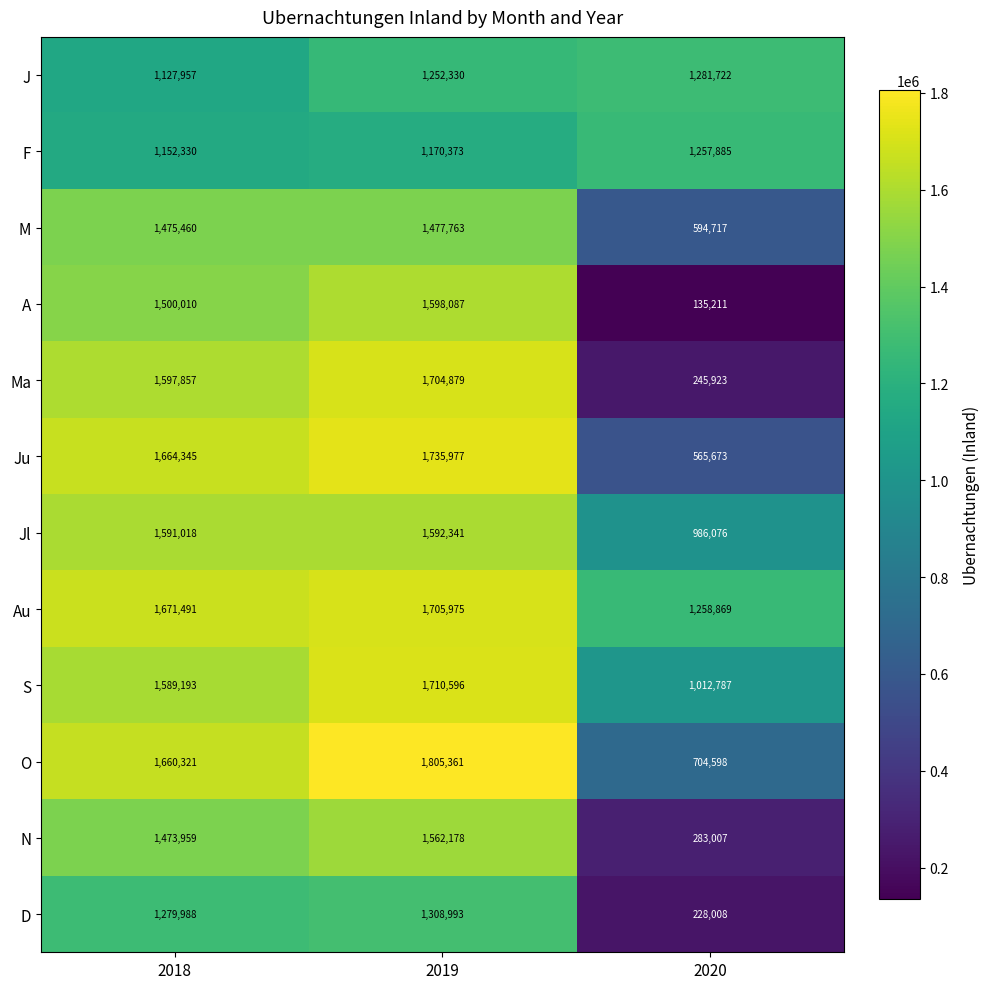

At 2020, list the series in order from largest to smallest.

J, Au, F, S, Jl, O, M, Ju, N, Ma, D, A